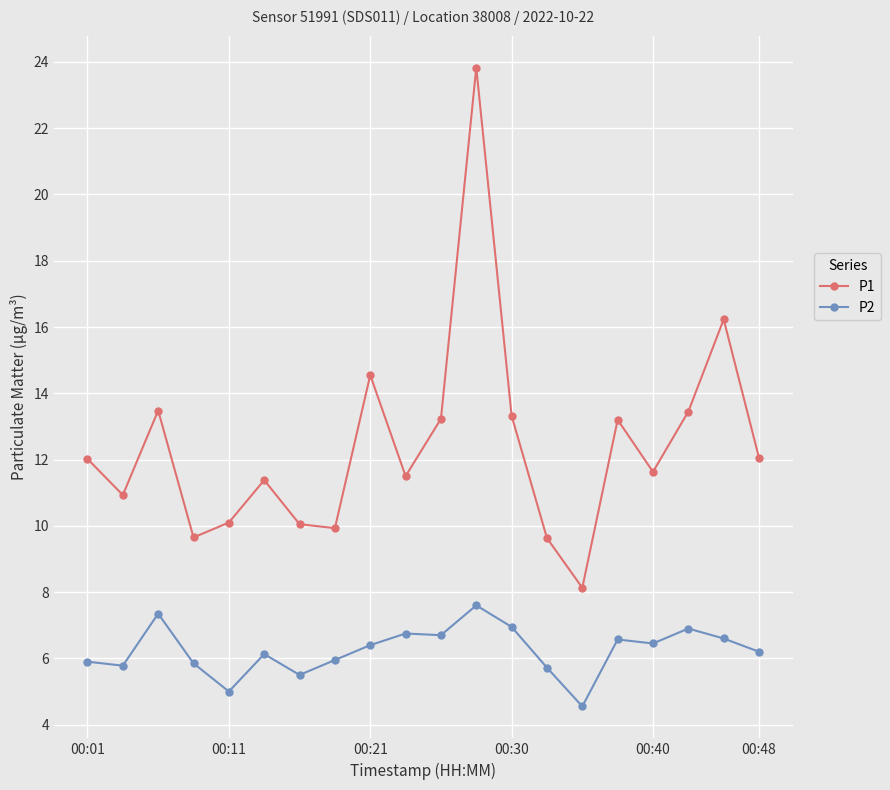

What is the value of the P2 point at the 1st from the left?

5.9